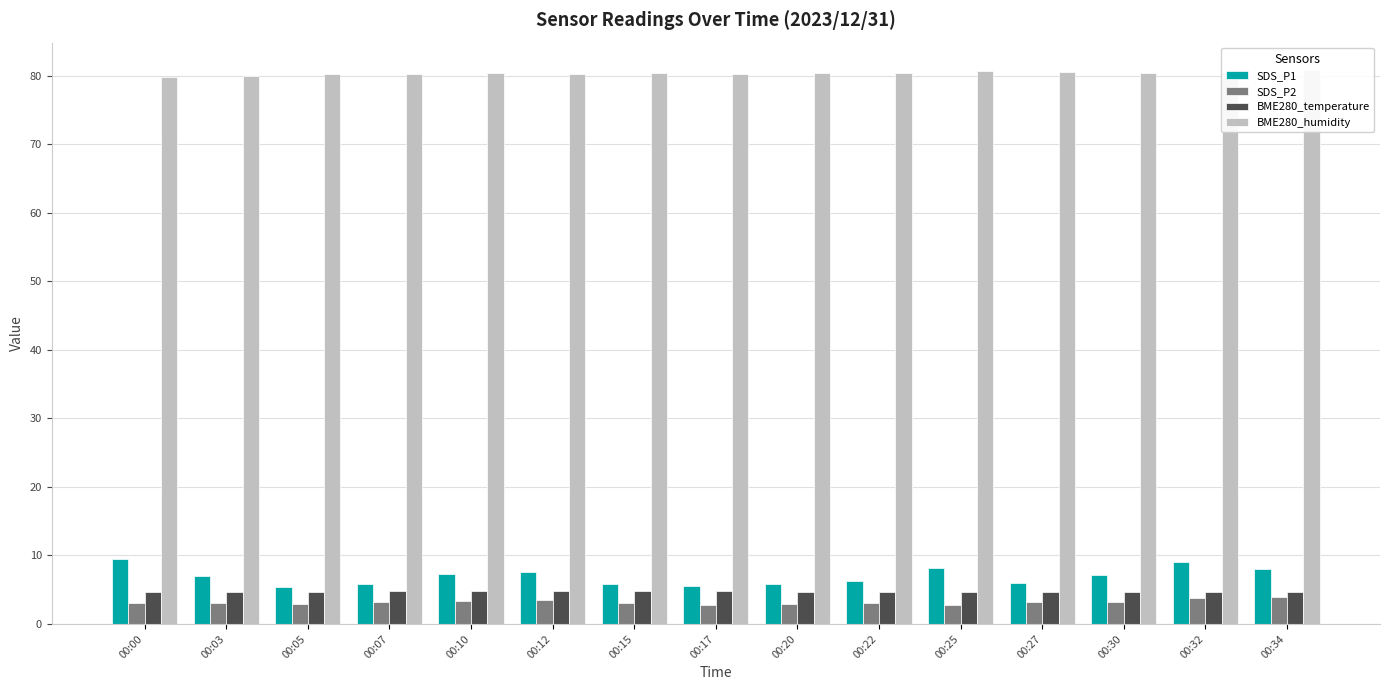

The BME280_temperature series shows 7.6 at 00:20. True or false?

False